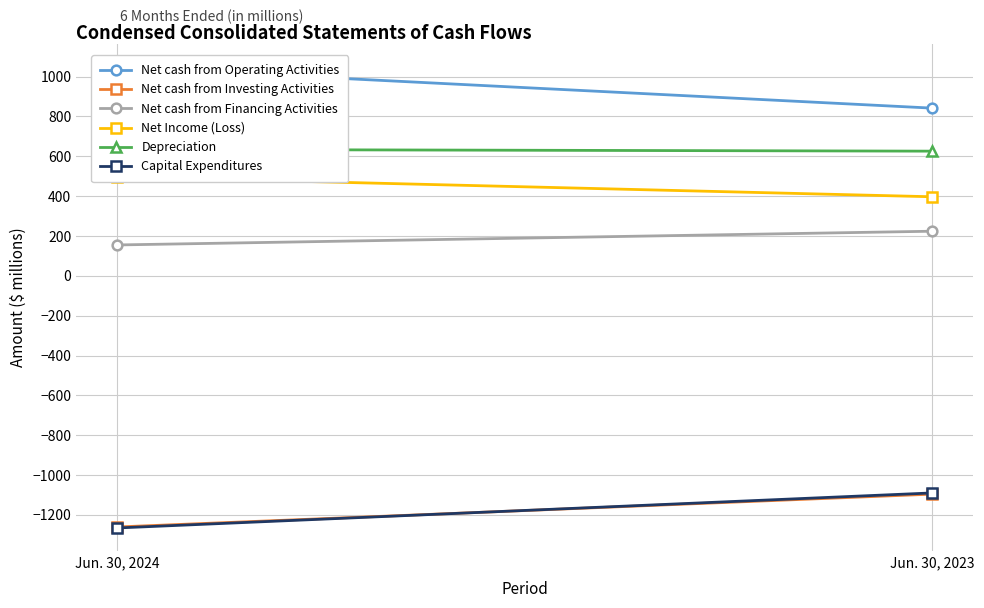

List the series in order of their peak value, lowest first.

Net cash from Investing Activities, Capital Expenditures, Net cash from Financing Activities, Net Income (Loss), Depreciation, Net cash from Operating Activities